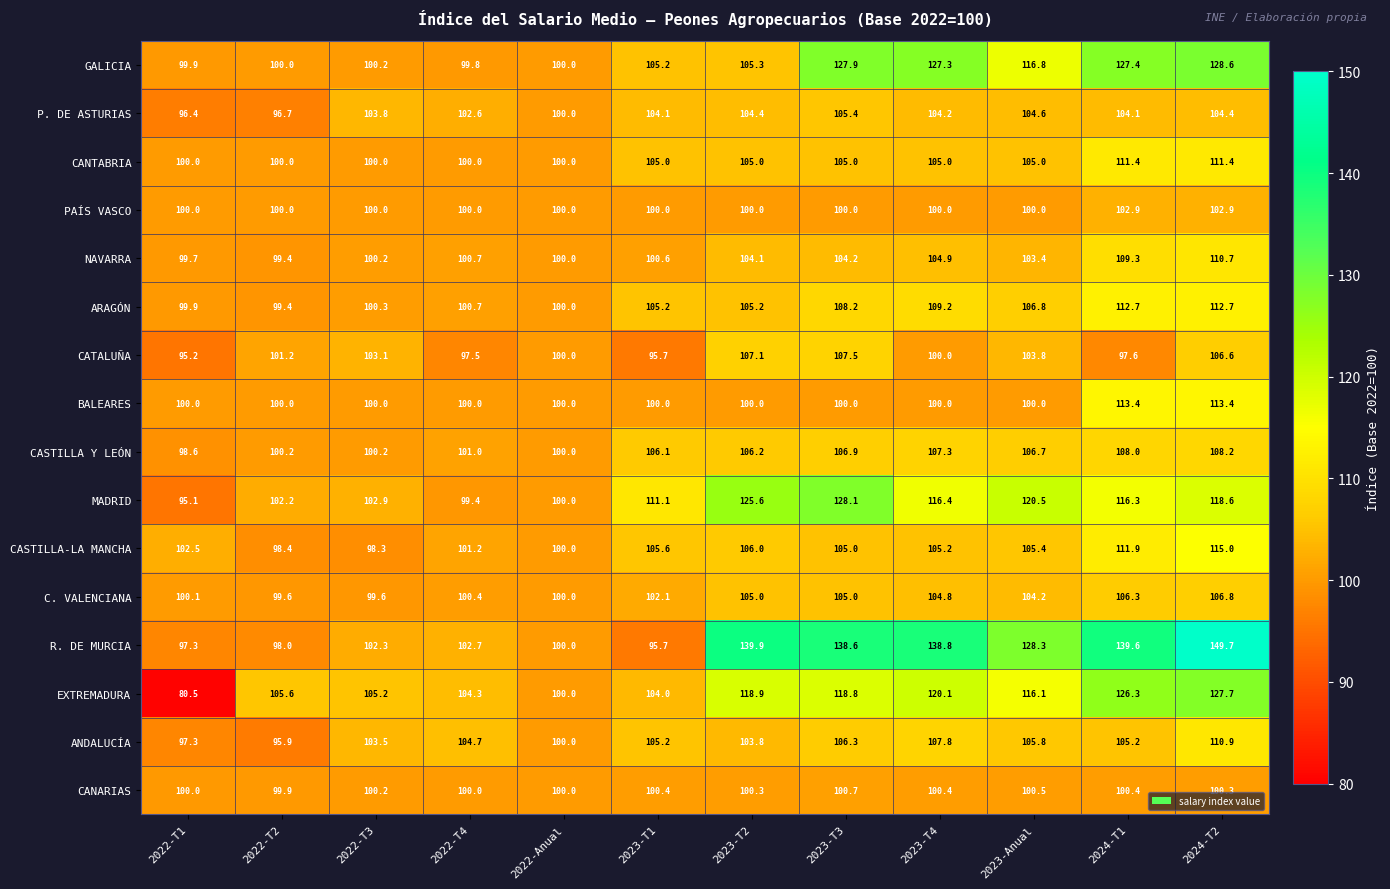

What is the difference between the maximum and minimum values in the NAVARRA series?

11.3